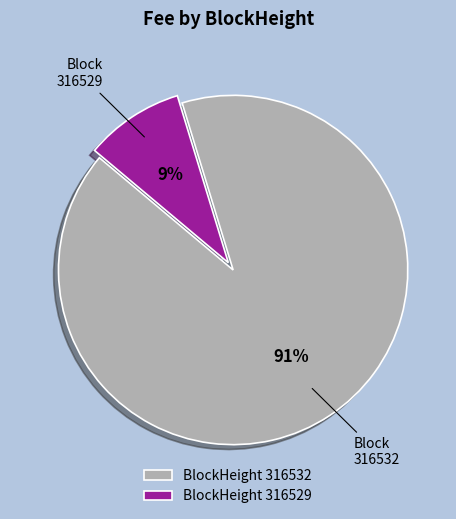

Rank the categories by value from highest to lowest.

BlockHeight 316532, BlockHeight 316529